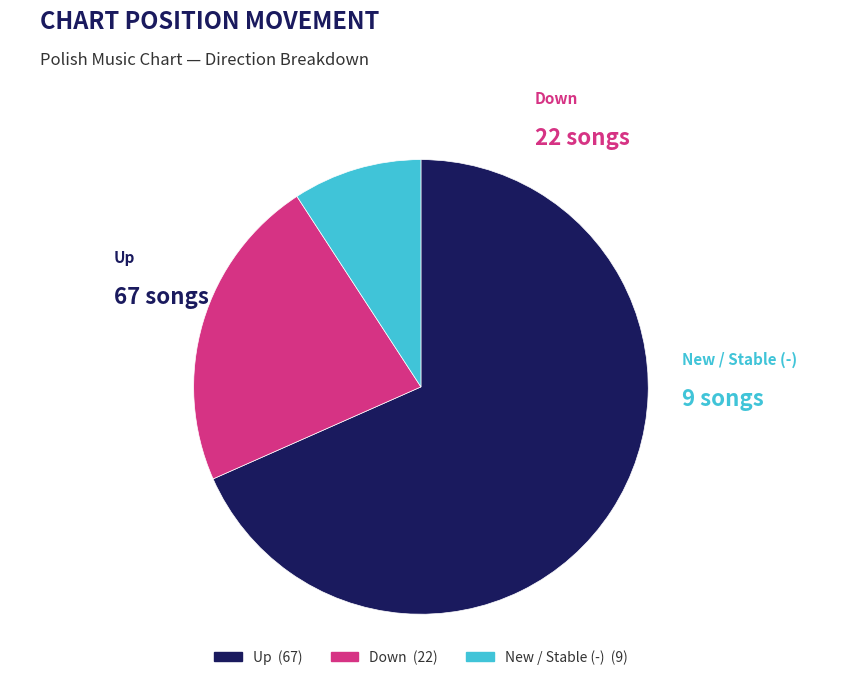

Is there a majority slice in this chart?

Yes